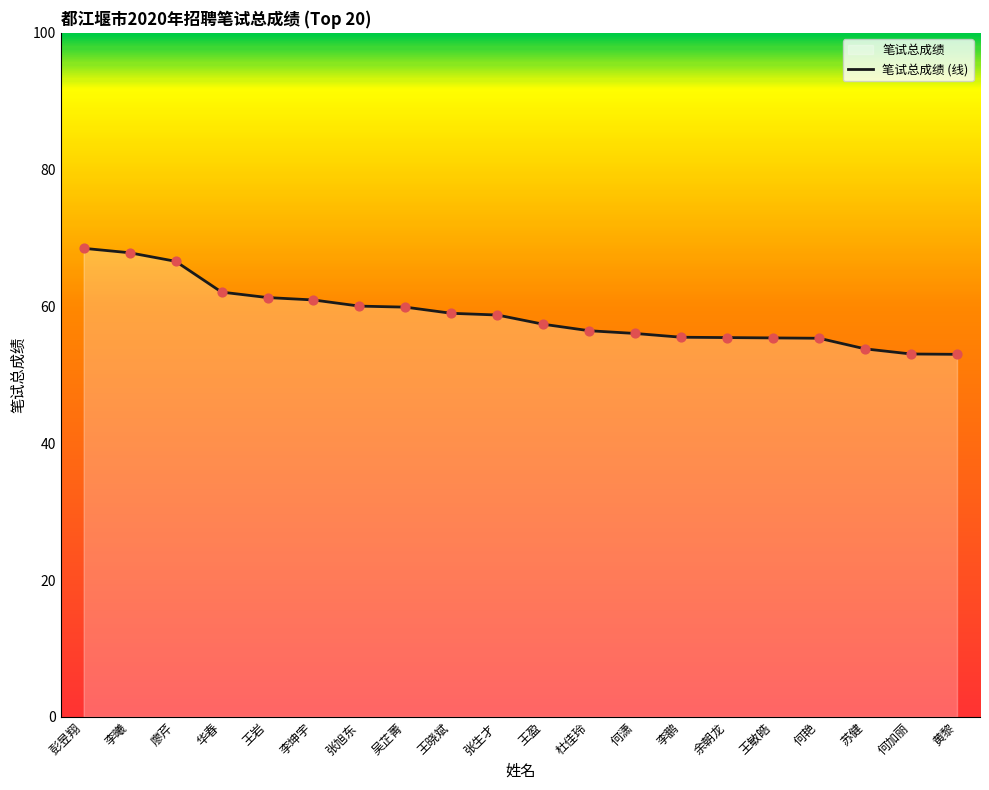

What is the ratio of the value at 华春 to the value at 黄黎?

1.2